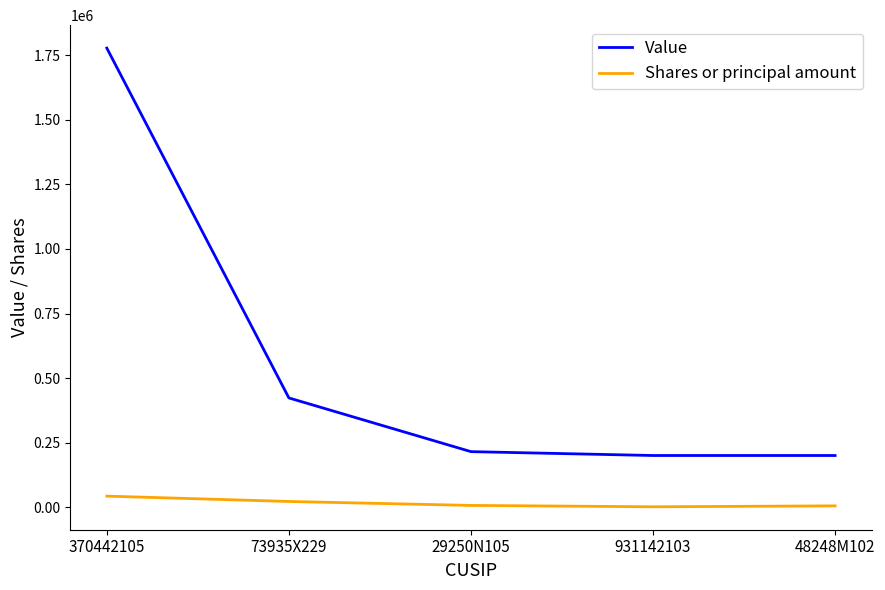

What is the average value of the Shares or principal amount series?

15552